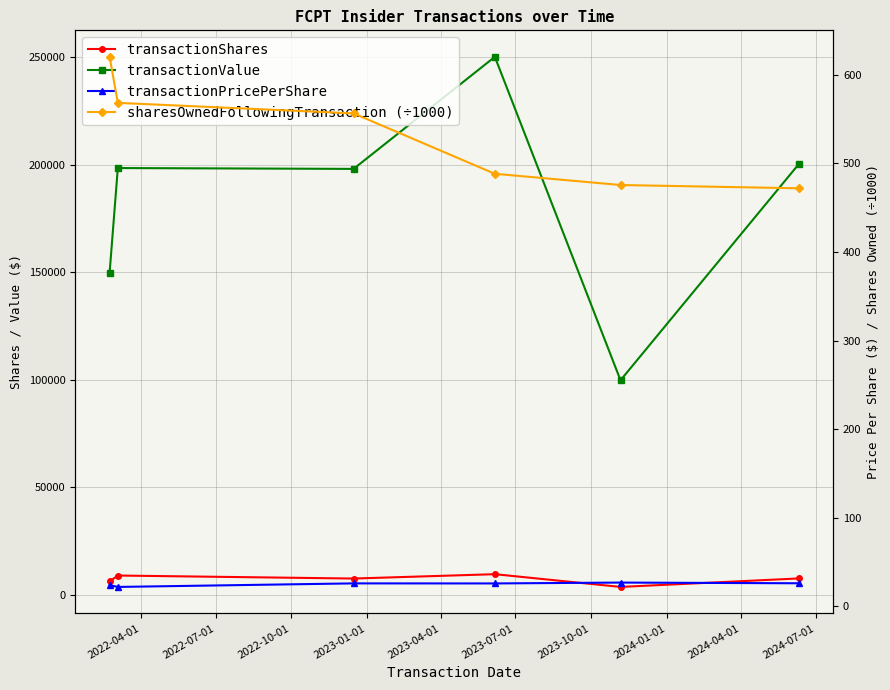

How many data points in sharesOwnedFollowingTransaction (÷1000) are less than 556?

3